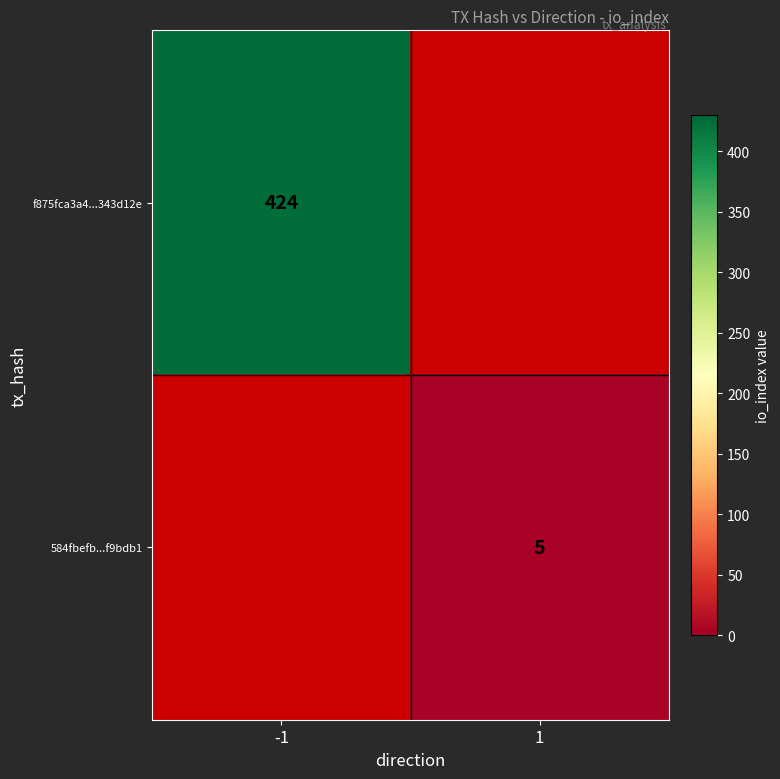

Between 1 and -1, which is larger?

-1